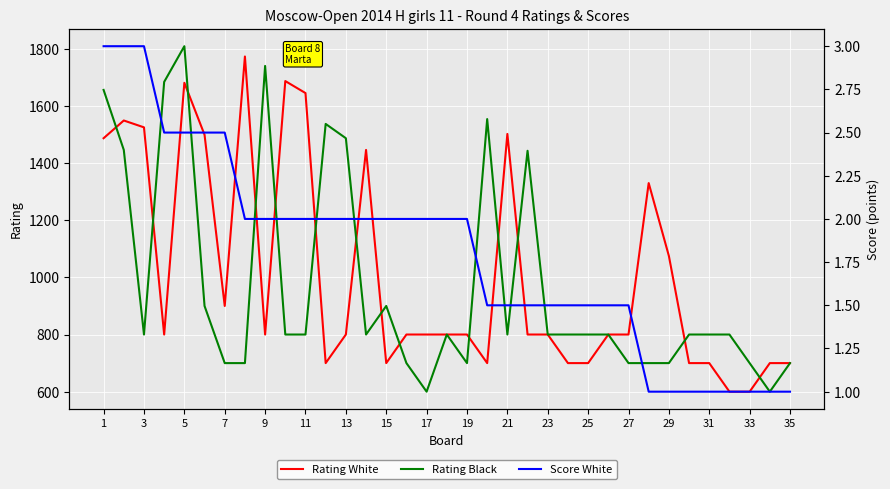

True or false: Score White has more than 1 points higher than both neighbors.

False